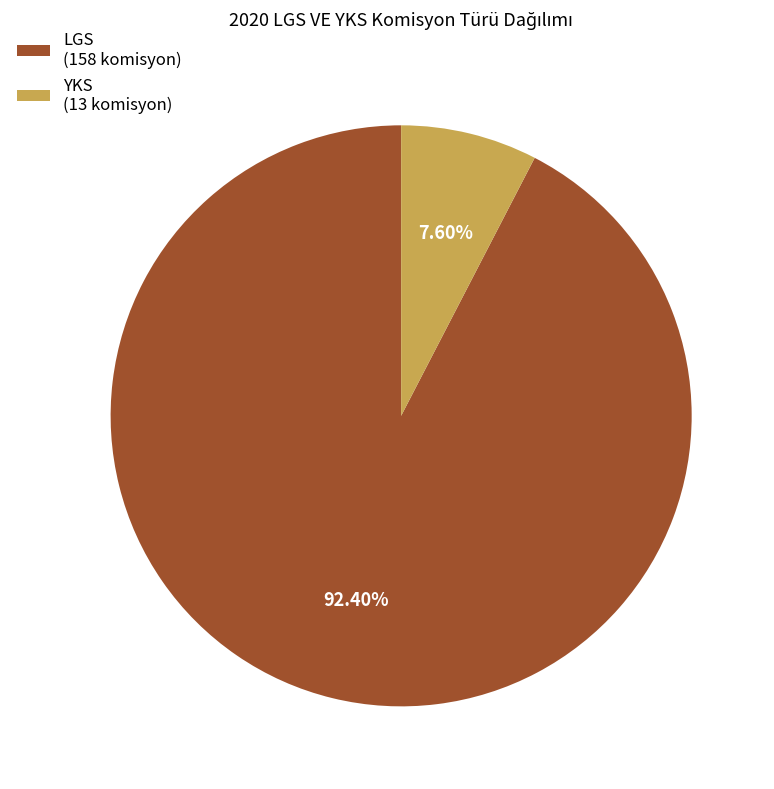

To the nearest percent, what portion does LGS represent?

92%